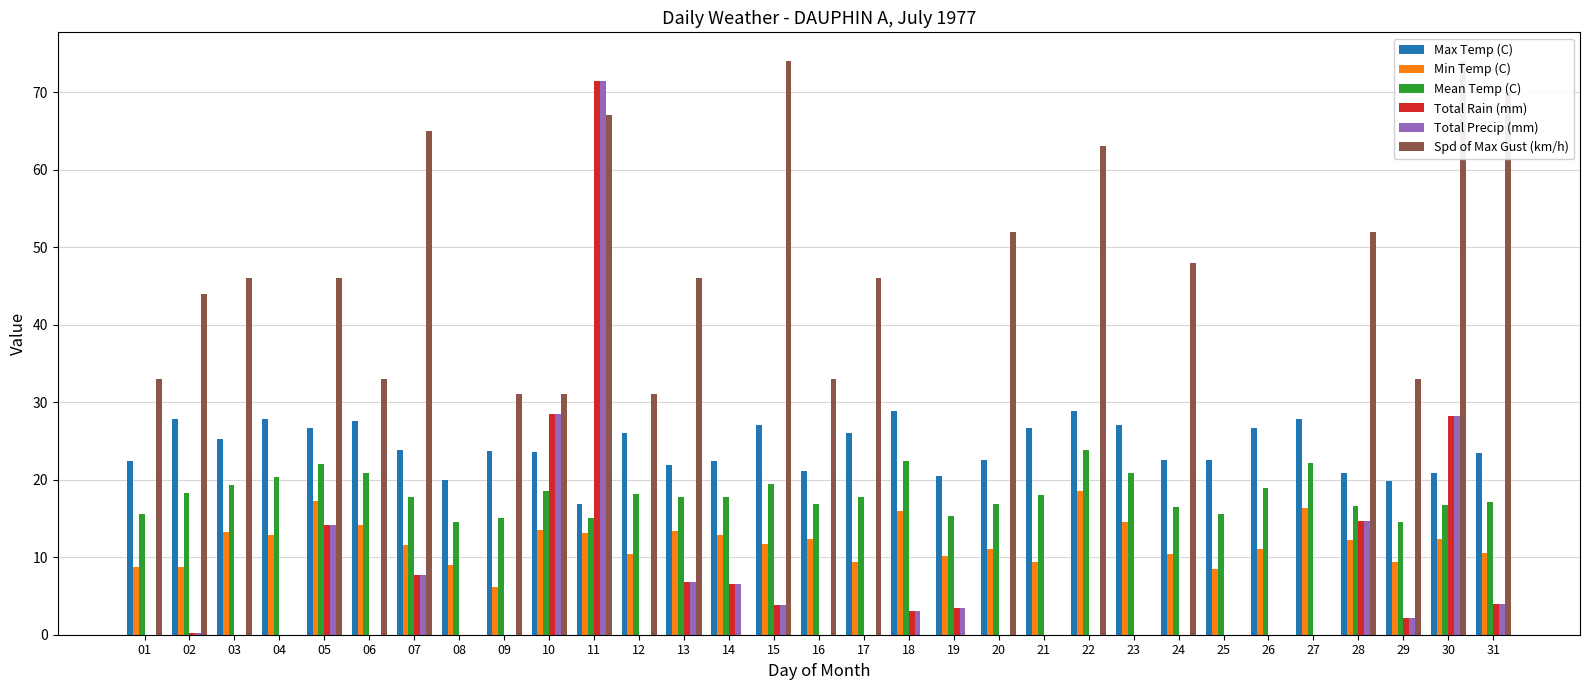

What is the difference between the maximum and minimum values in the Max Temp (C) series?

12.1